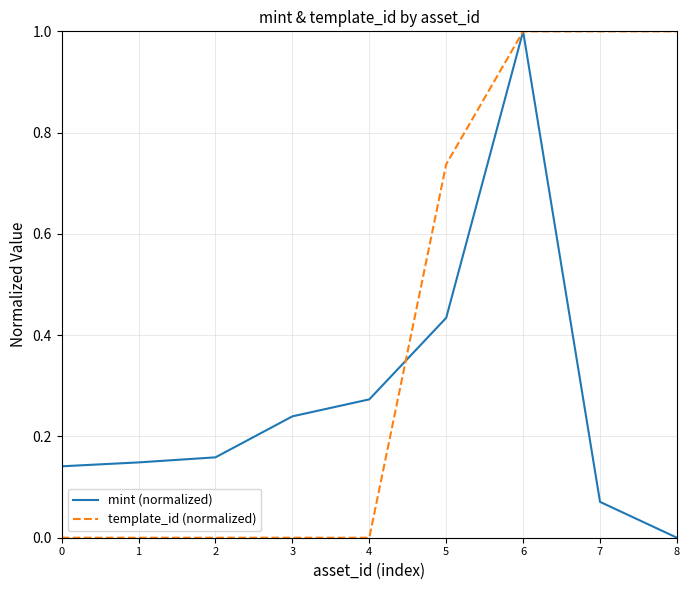

The mint (normalized) series shows 1.0 at 6. True or false?

True